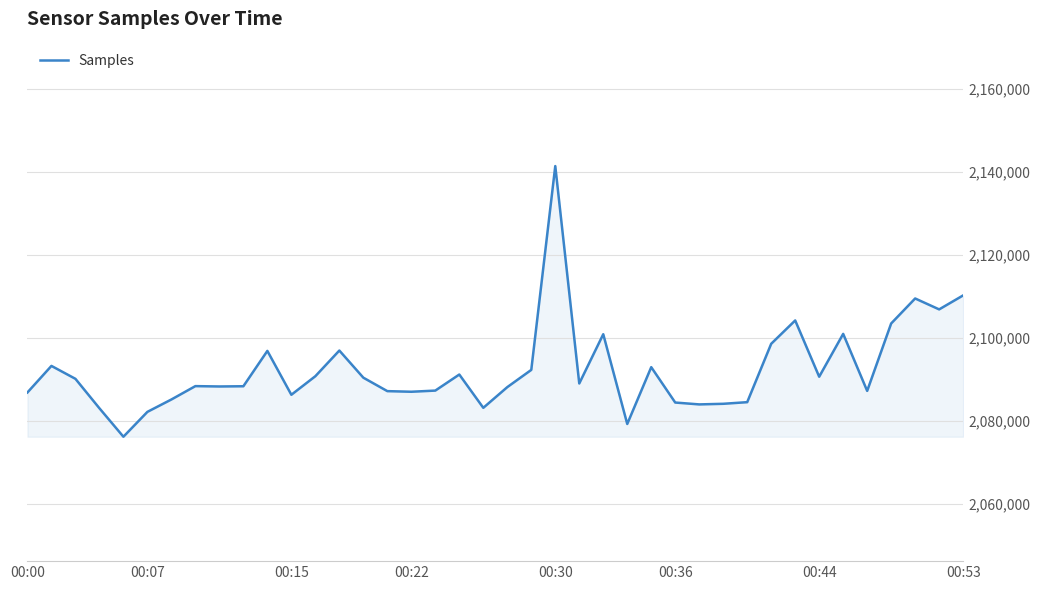

What is the greatest value displayed?

2141376